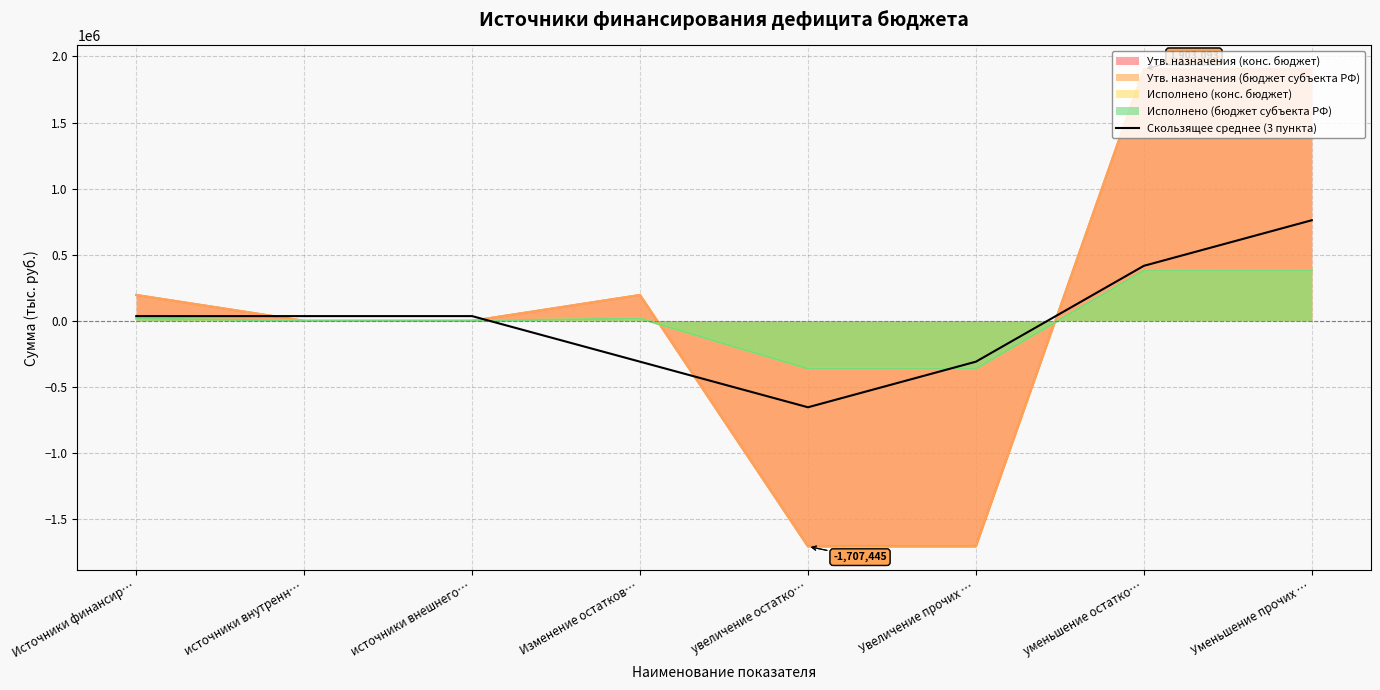

What is the label of the 5th point from the left?

увеличение остатко…